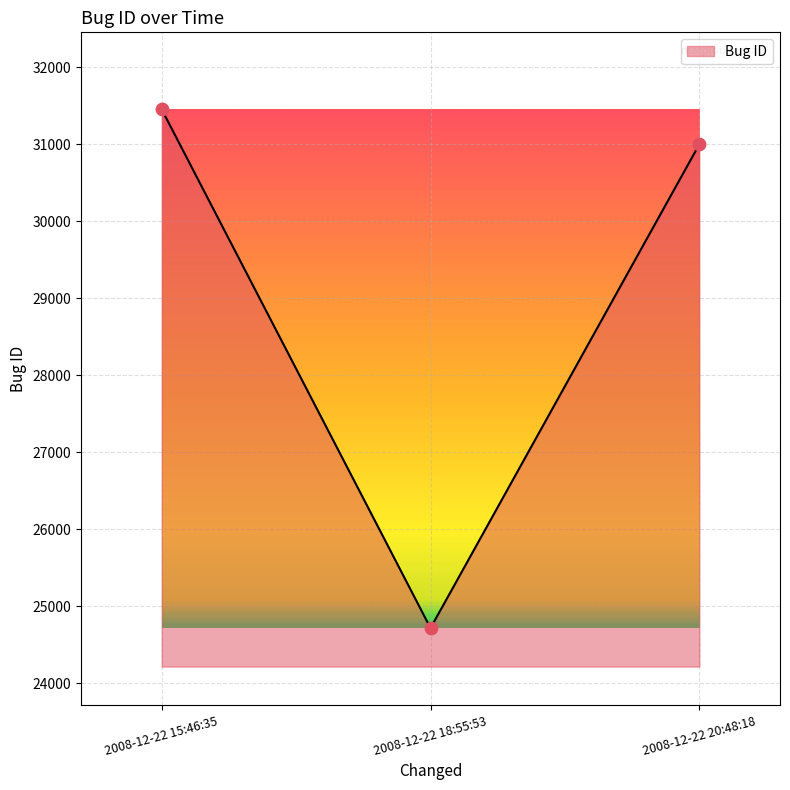

Which has a higher value, 2008-12-22 18:55:53 or 2008-12-22 20:48:18?

2008-12-22 20:48:18